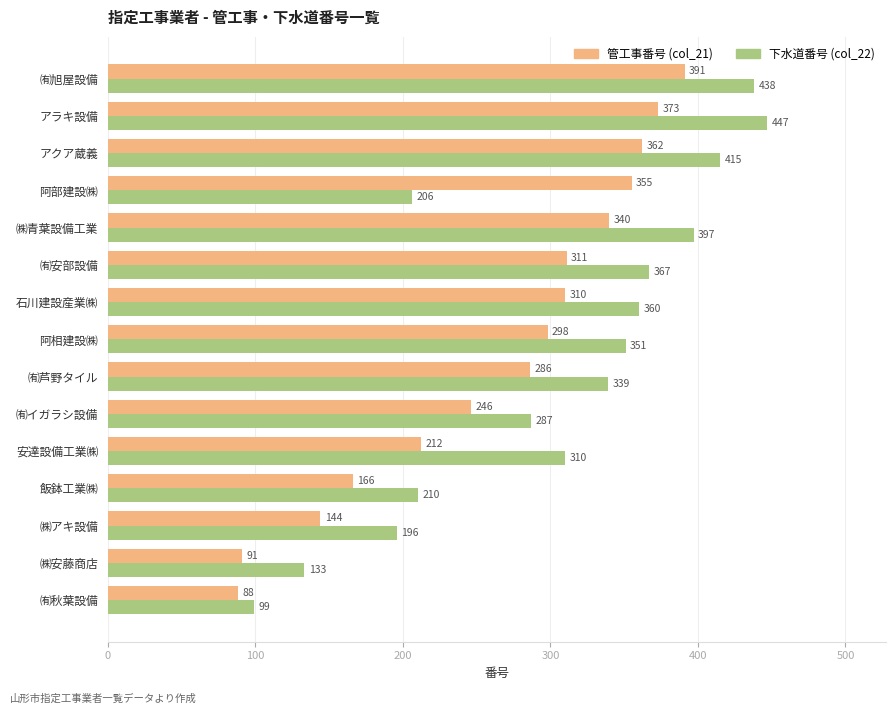

What is the average value of the 下水道番号 (col_22) series?

304